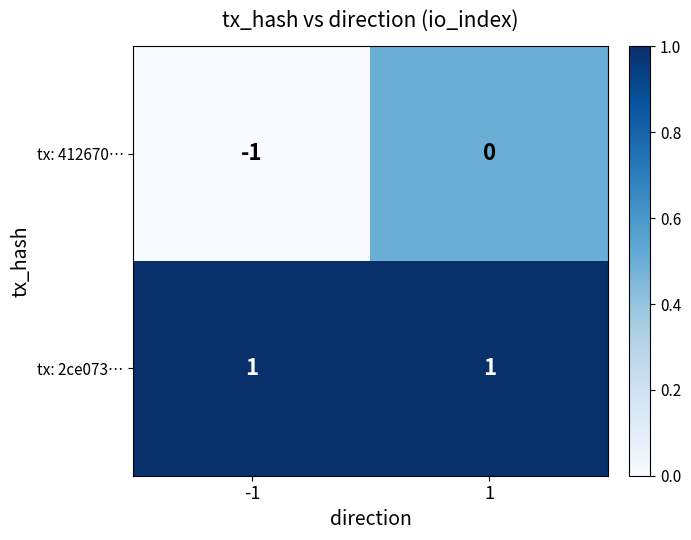

Rank the series by their average value, from highest to lowest.

tx: 2ce073…, tx: 412670…